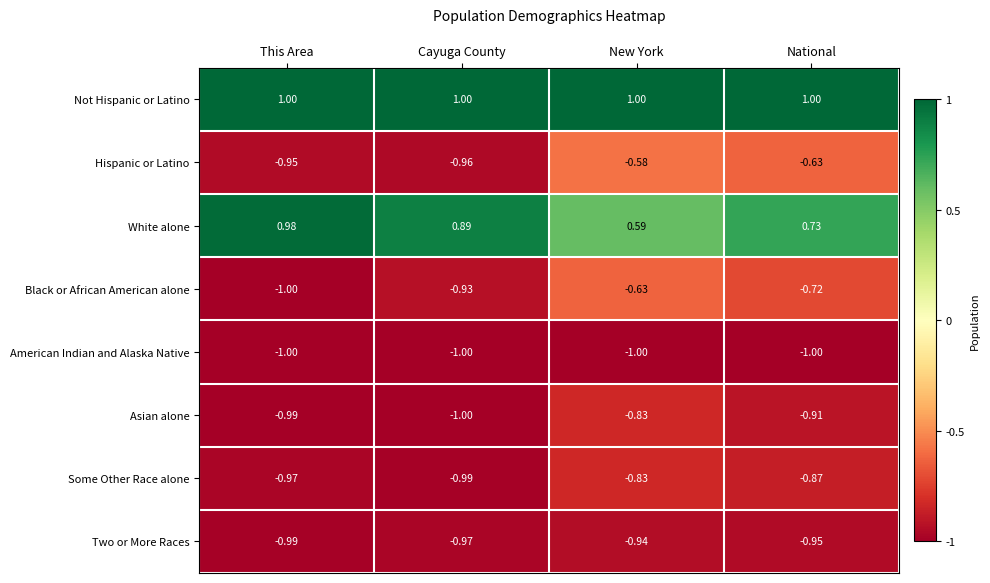

Count the number of data series in this chart.

8